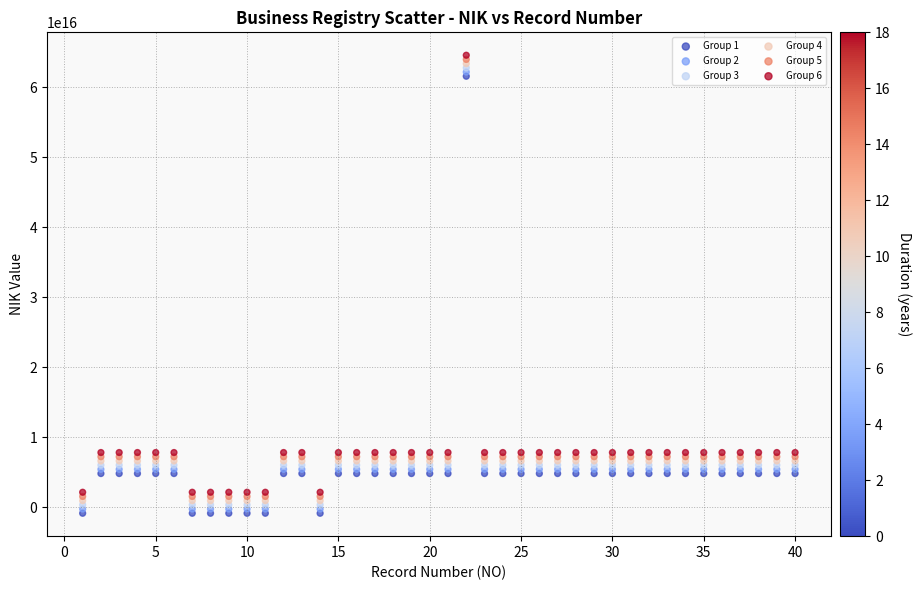

Which series reaches the maximum Y coordinate?

Group 6